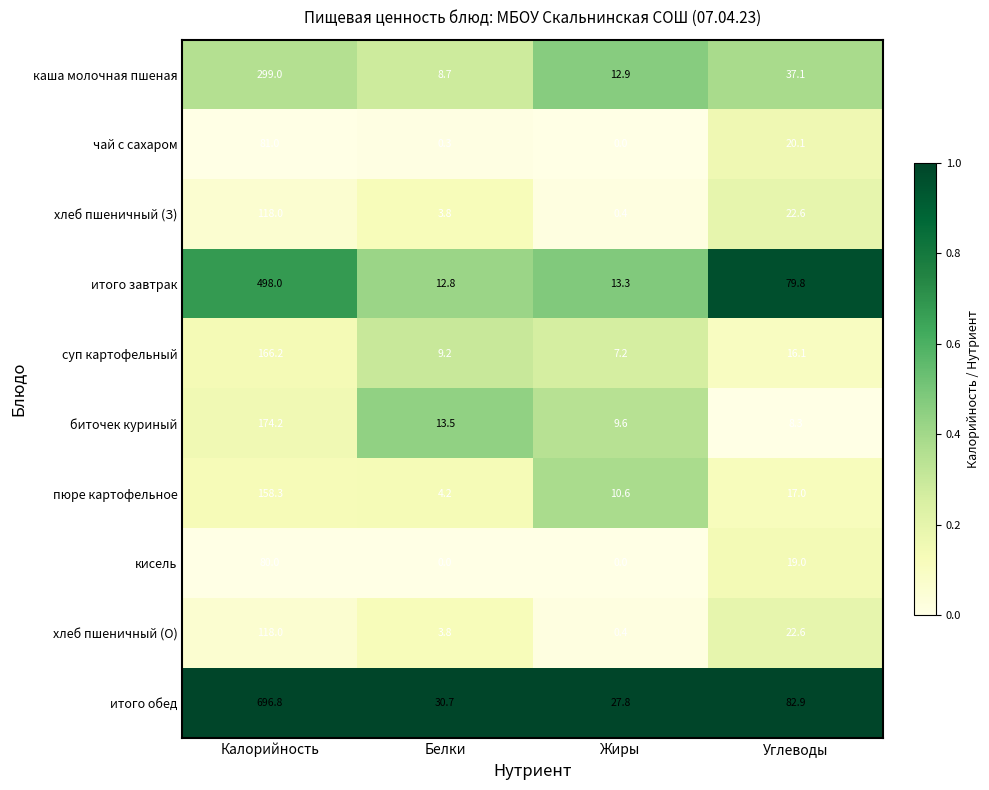

At which category is the sum across all series the highest?

Калорийность